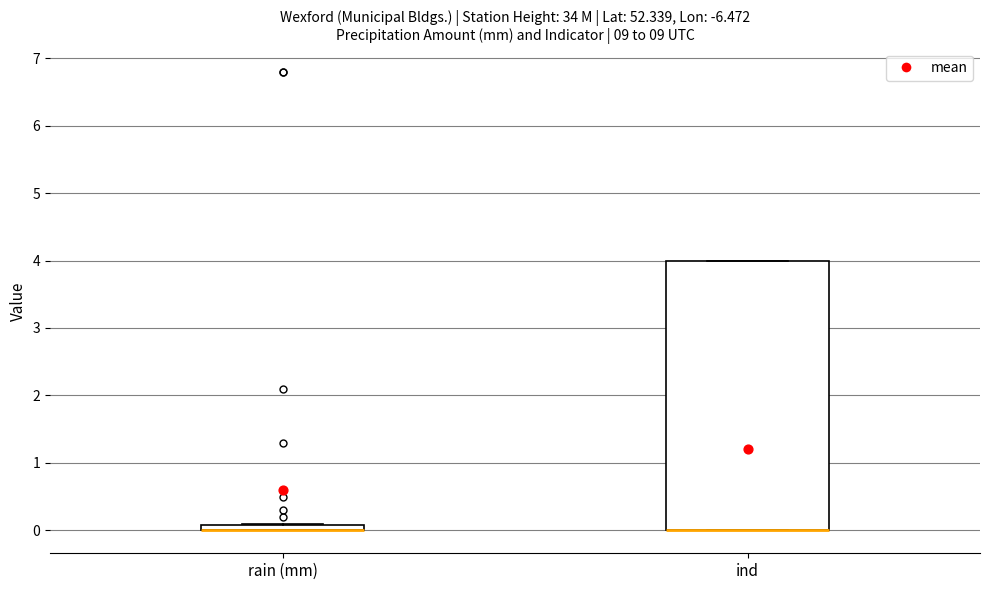

Comparing the boxes themselves (not the whiskers), which one is the tallest?

ind